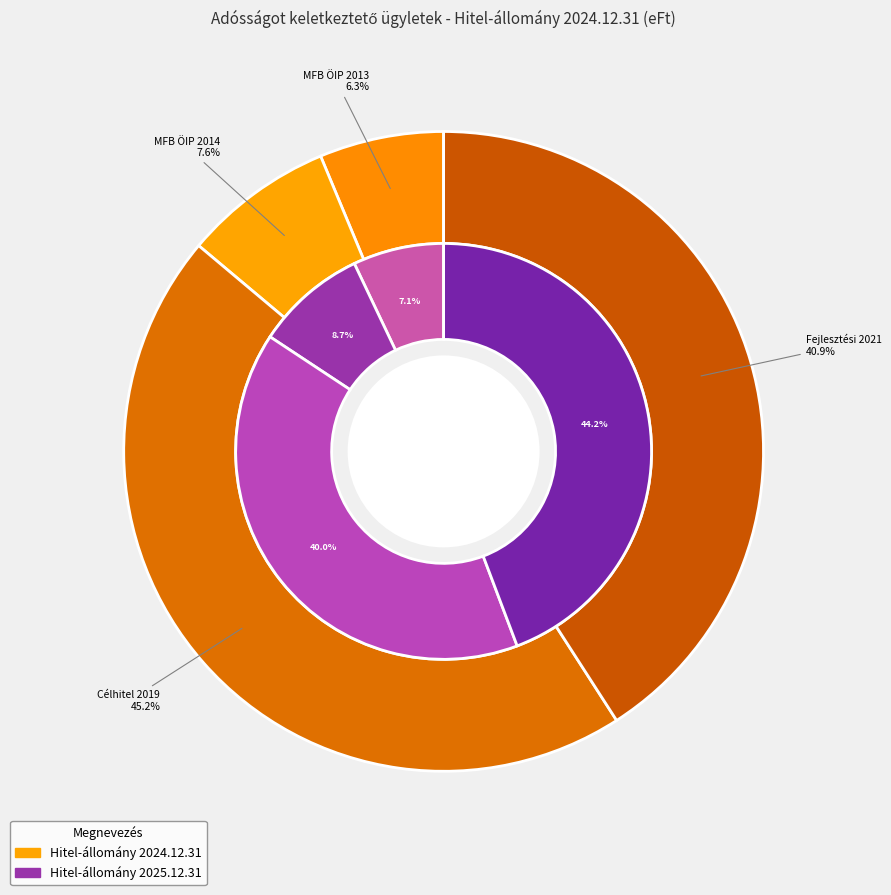

The Hitelszerződés - MFB ÖIP 2013. slice represents 6% of the pie. True or false?

True